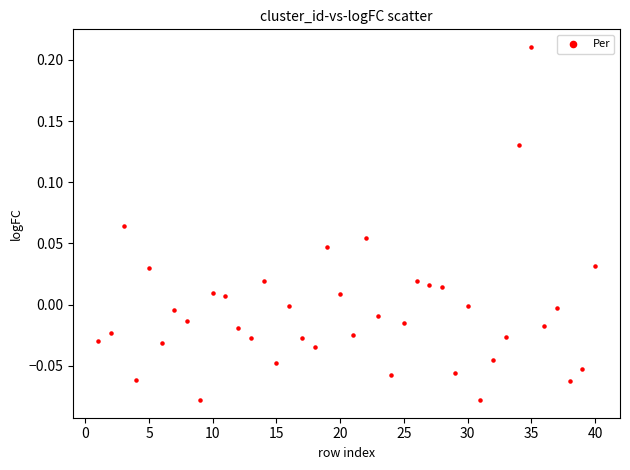

What is the range of X values (max minus min)?

39.0